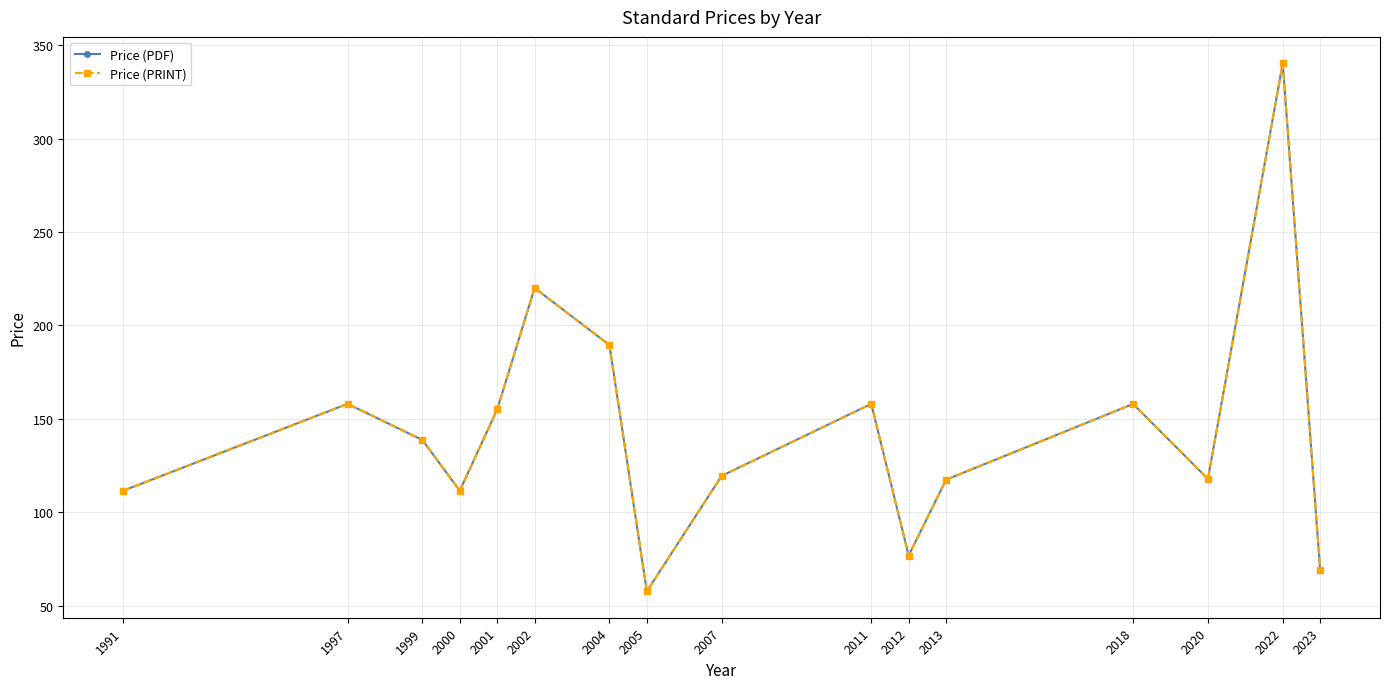

Is this an area chart (filled region under the line)?

No